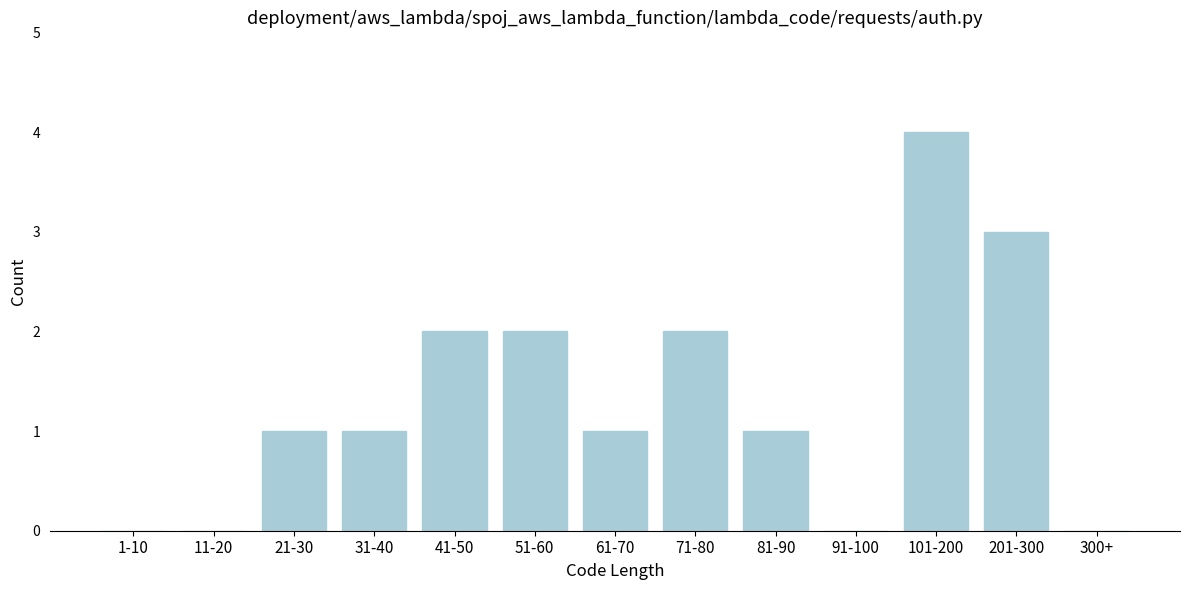

Reading left to right, extract all data points from this chart.

1-10=0	11-20=0	21-30=1	31-40=1	41-50=2	51-60=2	61-70=1	71-80=2	81-90=1	91-100=0	101-200=4	201-300=3	300+=0